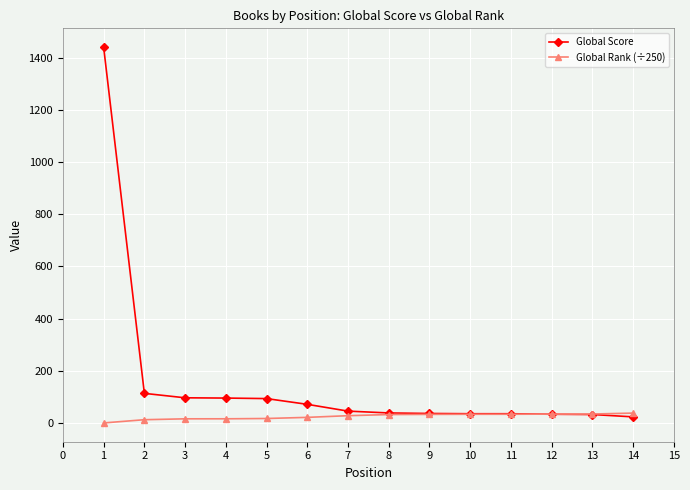

What are all the series names shown in the legend?

Global Score, Global Rank (÷250)